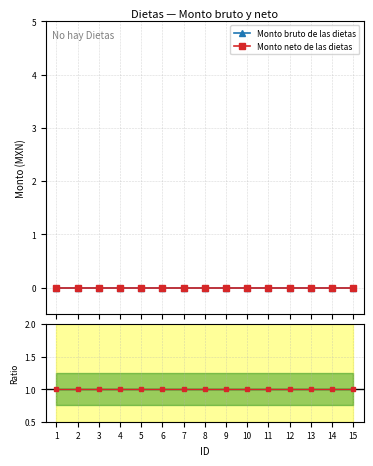

Reading left to right, list all the values displayed in this chart.

Monto bruto de las dietas: 0	0	0	0	0	0	0	0	0	0	0	0	0	0	0
Monto neto de las dietas: 0	0	0	0	0	0	0	0	0	0	0	0	0	0	0
Ratio neto/bruto: 1	1	1	1	1	1	1	1	1	1	1	1	1	1	1